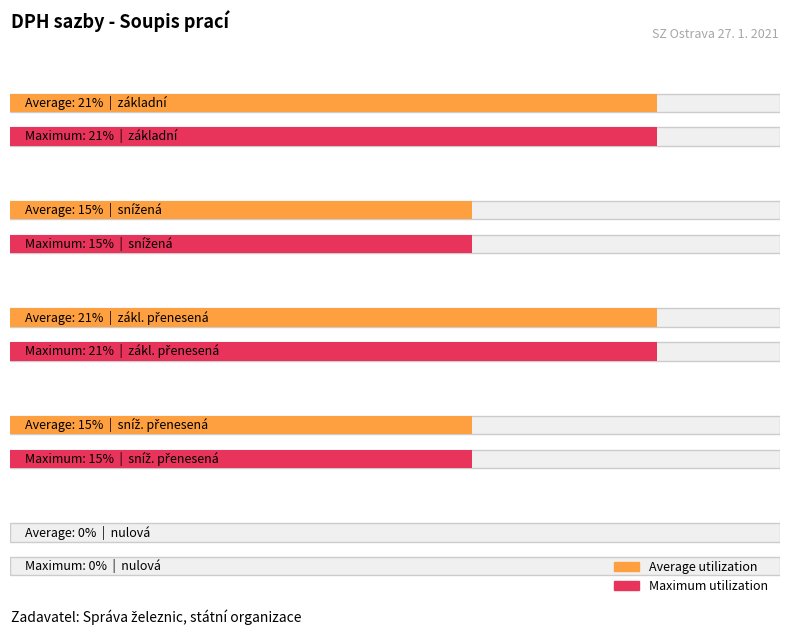

Count the number of data series in this chart.

2